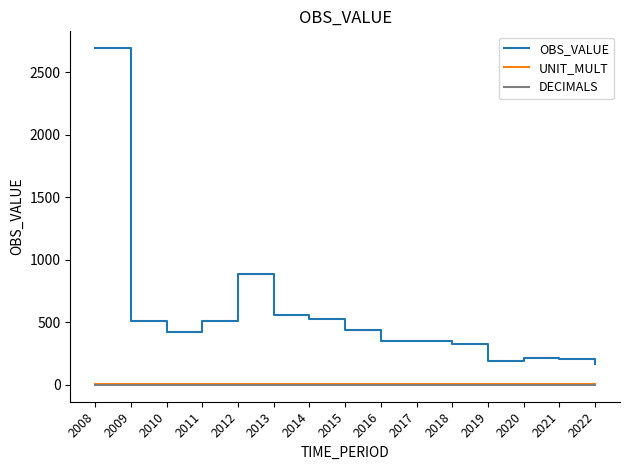

The value of OBS_VALUE at 2019 is 69.7. True or false?

False